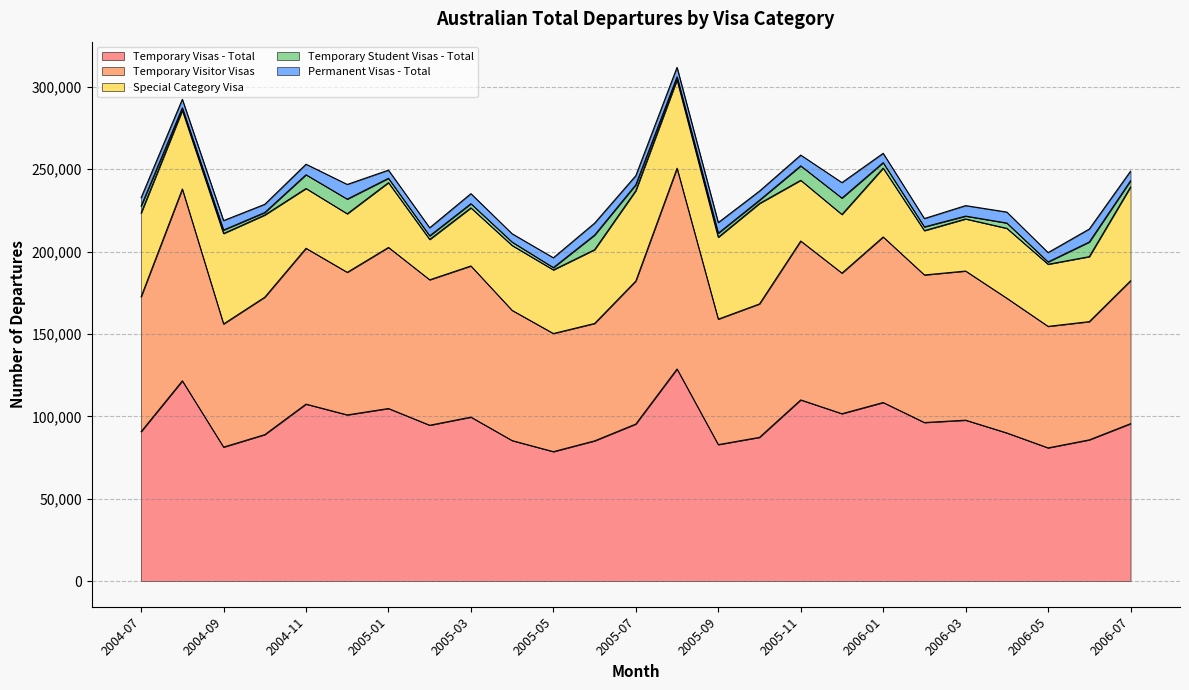

At how many categories does at least one series exceed 42879?

25